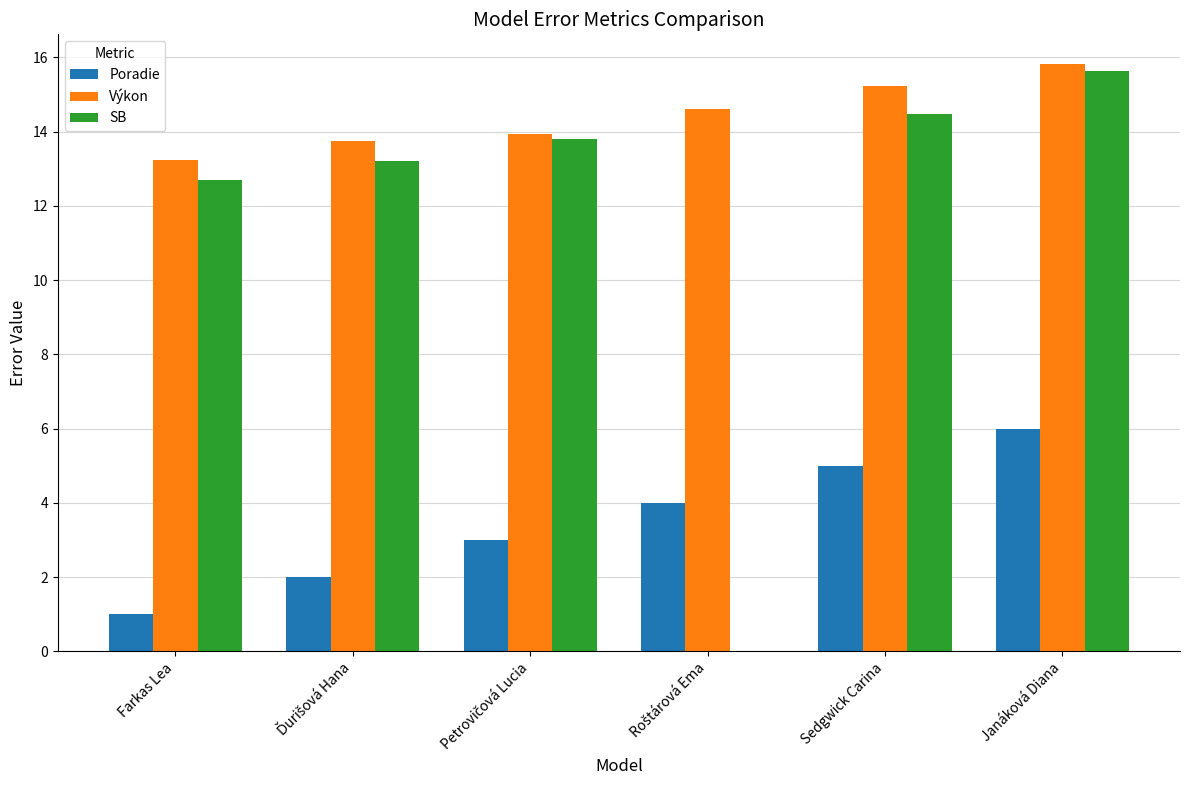

What is the average value of the SB series?

11.6